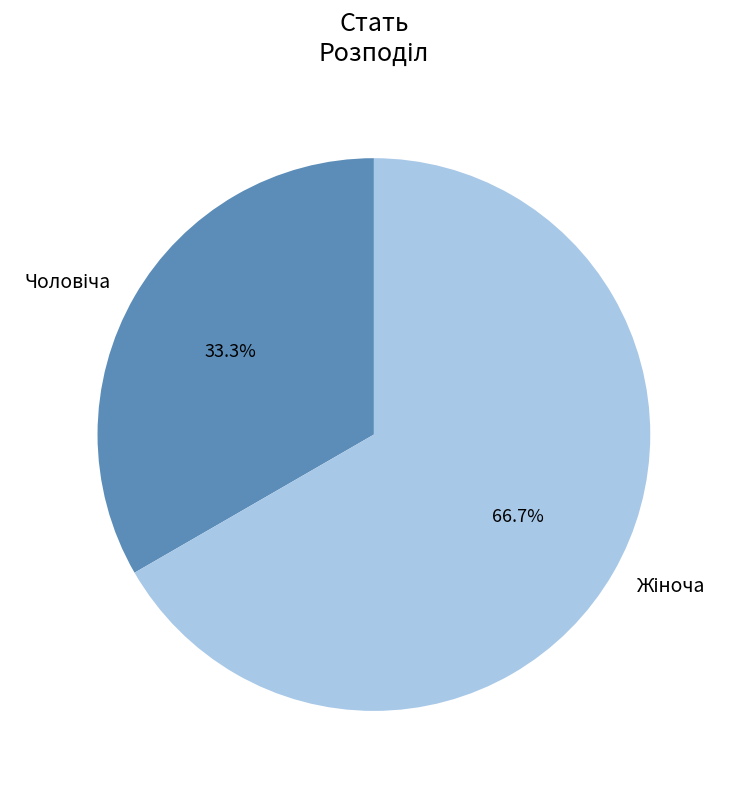

Is there any slice that represents more than half of the pie?

Yes